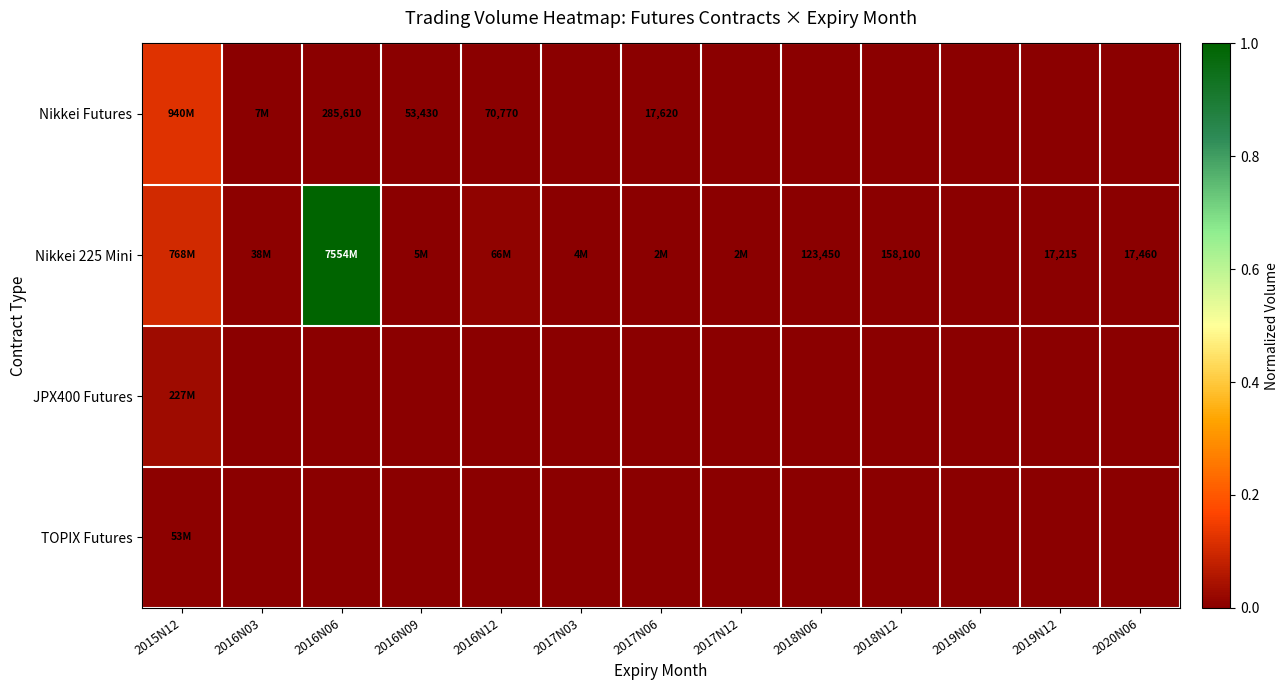

Which series has the widest spread of values?

Nikkei 225 Mini